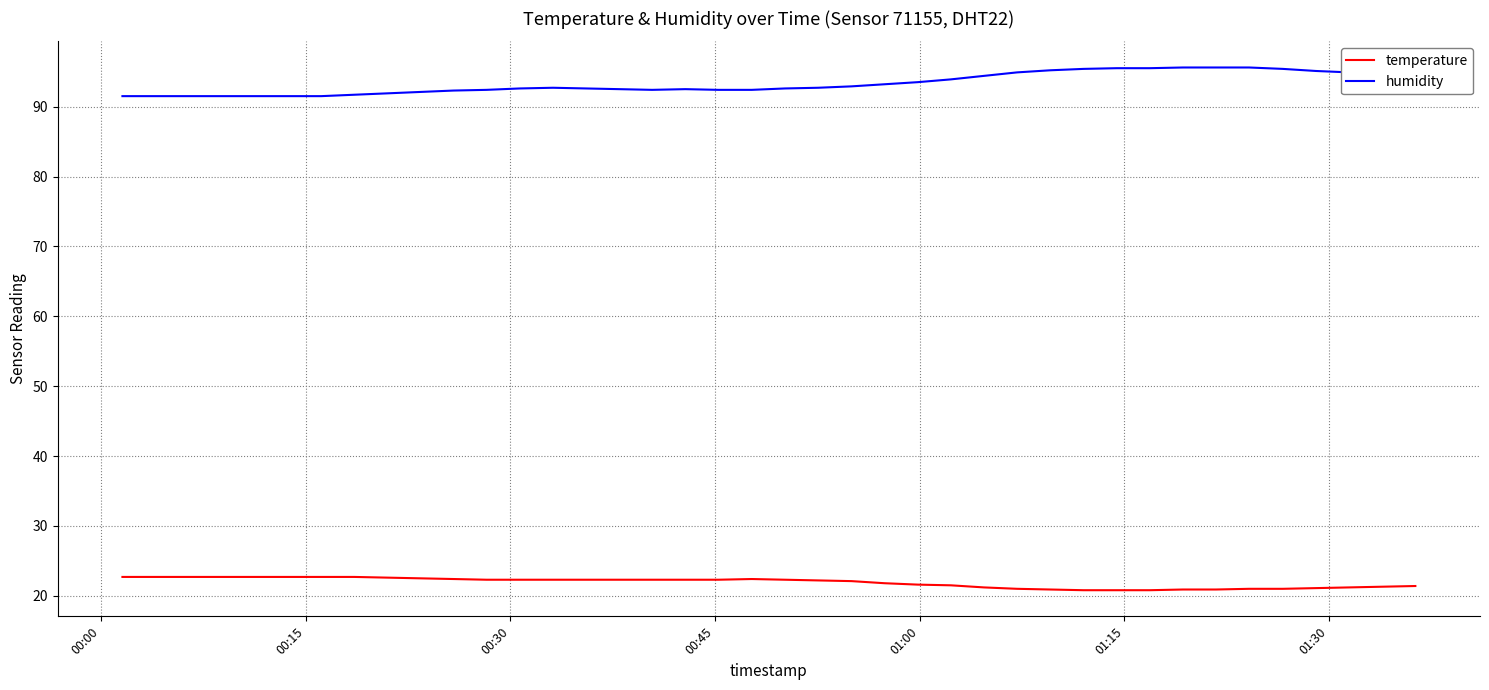

Which series has the largest total across all categories?

humidity